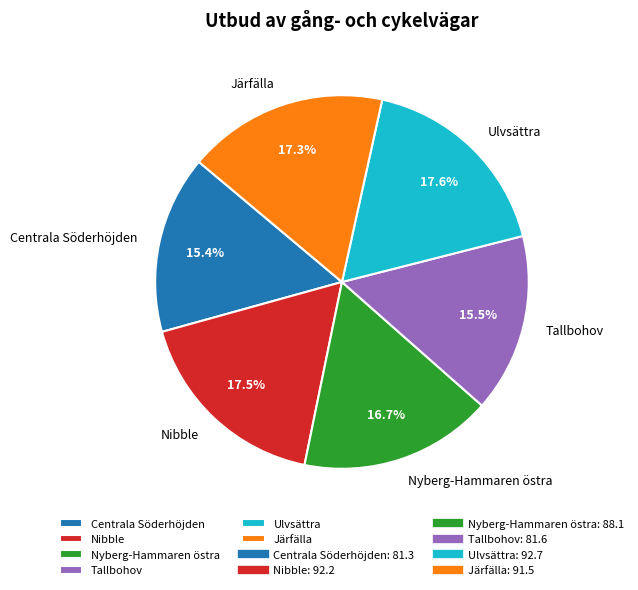

Does any single category account for the majority?

No